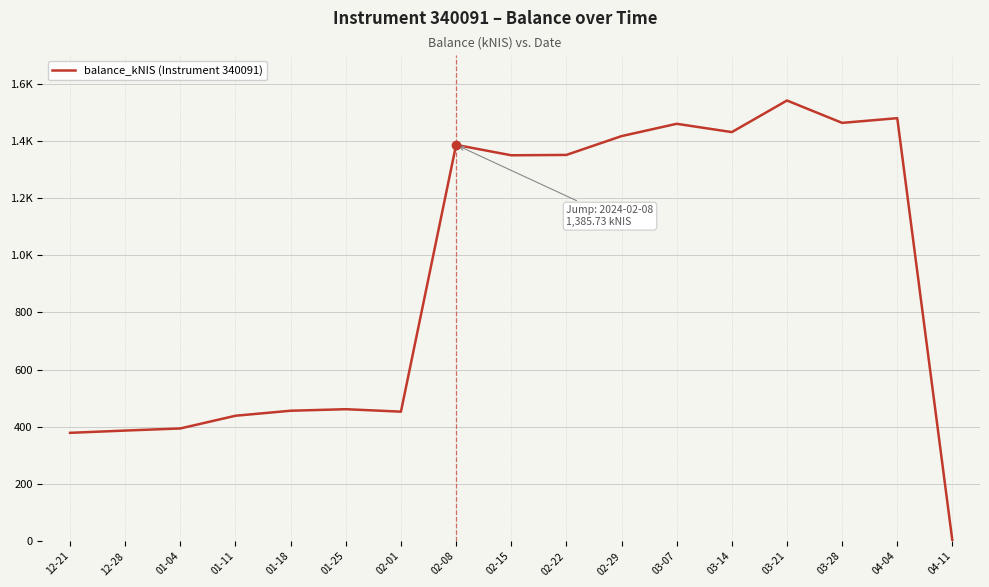

What is the label of the 13th point from the right?

01-18